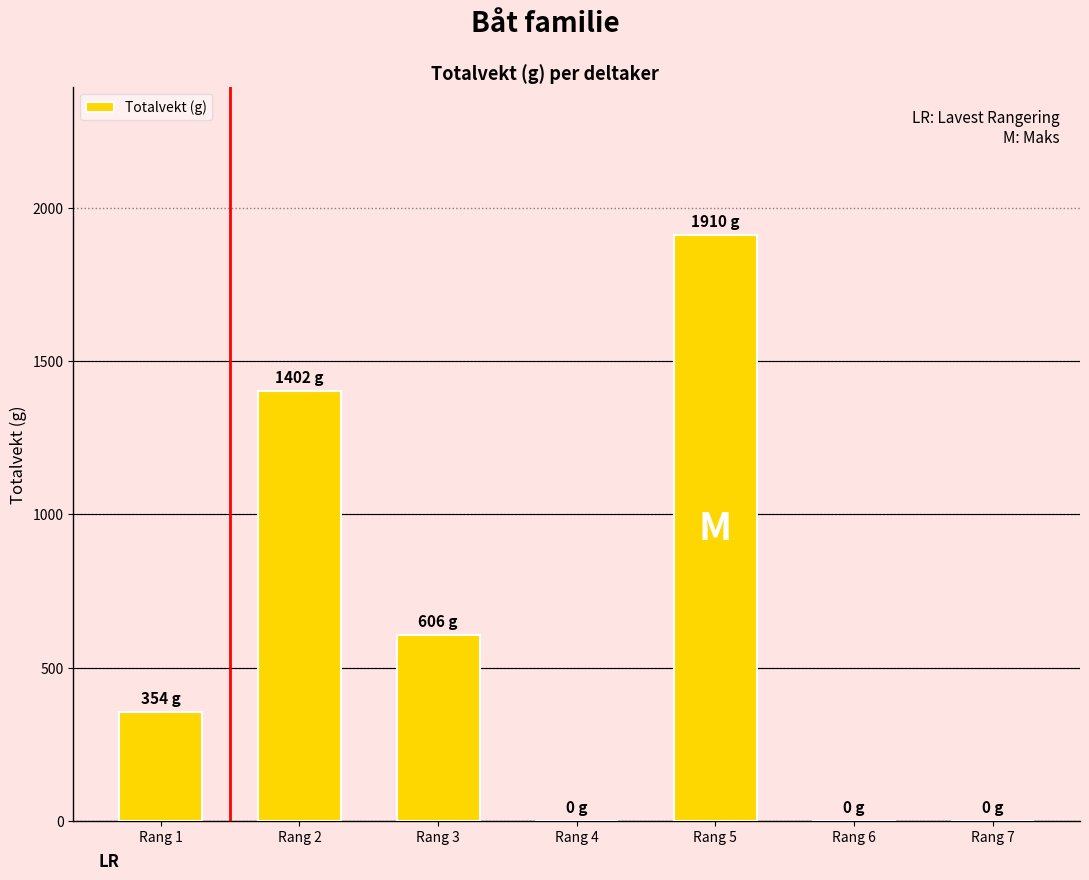

The chart shows a value of 606 at Rang 3. True or false?

True